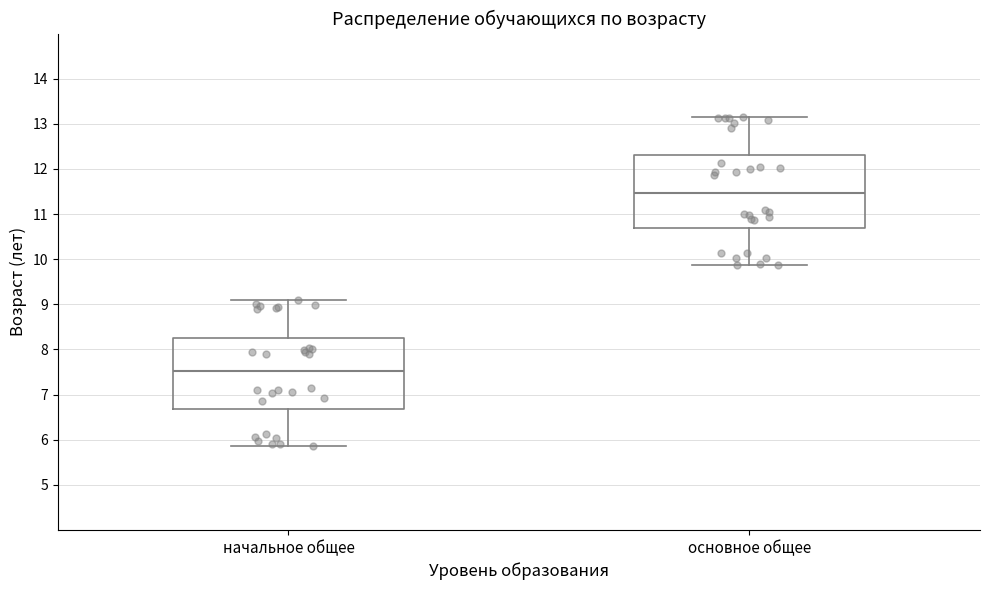

Reading left to right, read every box against the y-axis: the position of its median line, the range the box covers, and the ends of its whiskers. The values are not printed on the chart, so give them approximately, as read against the axis.

начальное общее: median 7.5, box 6.7 to 8.2, whiskers 5.9 to 9.1
основное общее: median 11.5, box 10.7 to 12.3, whiskers 9.9 to 13.1